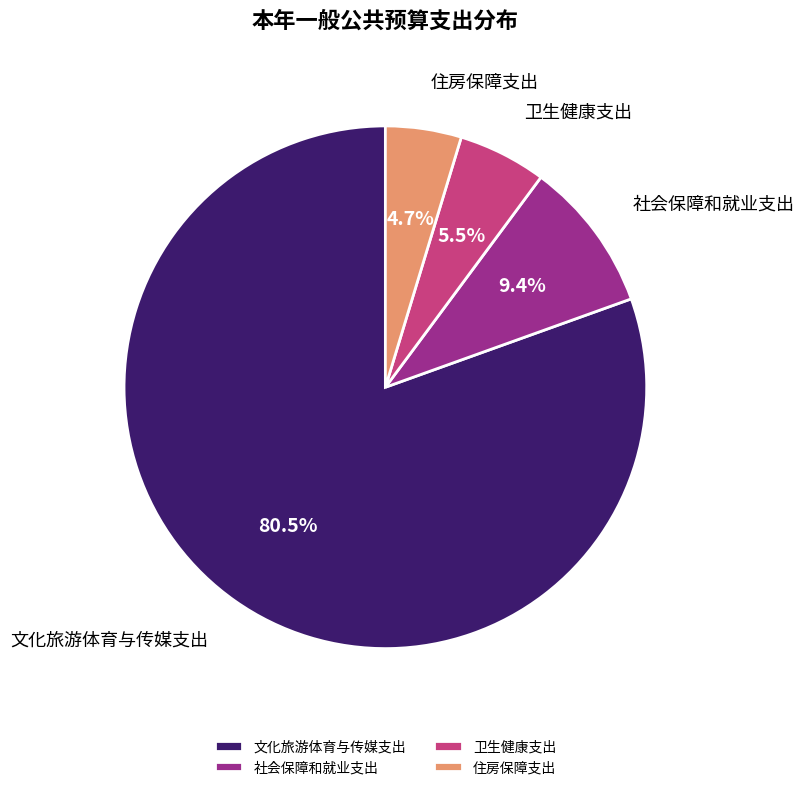

Is the sum of 住房保障支出 and 社会保障和就业支出 greater than half?

No